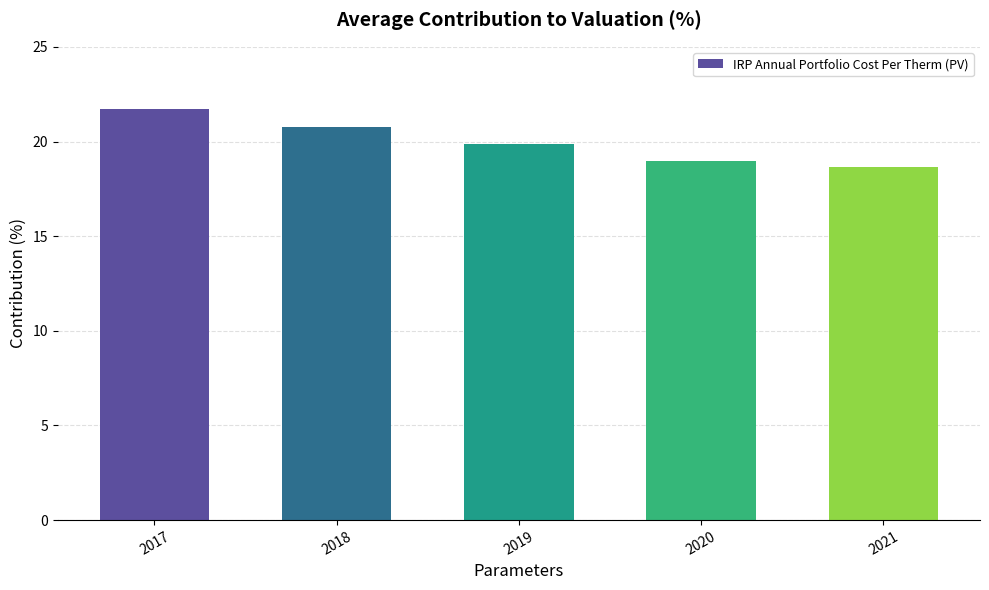

The value at 2021 is 8.6. True or false?

False